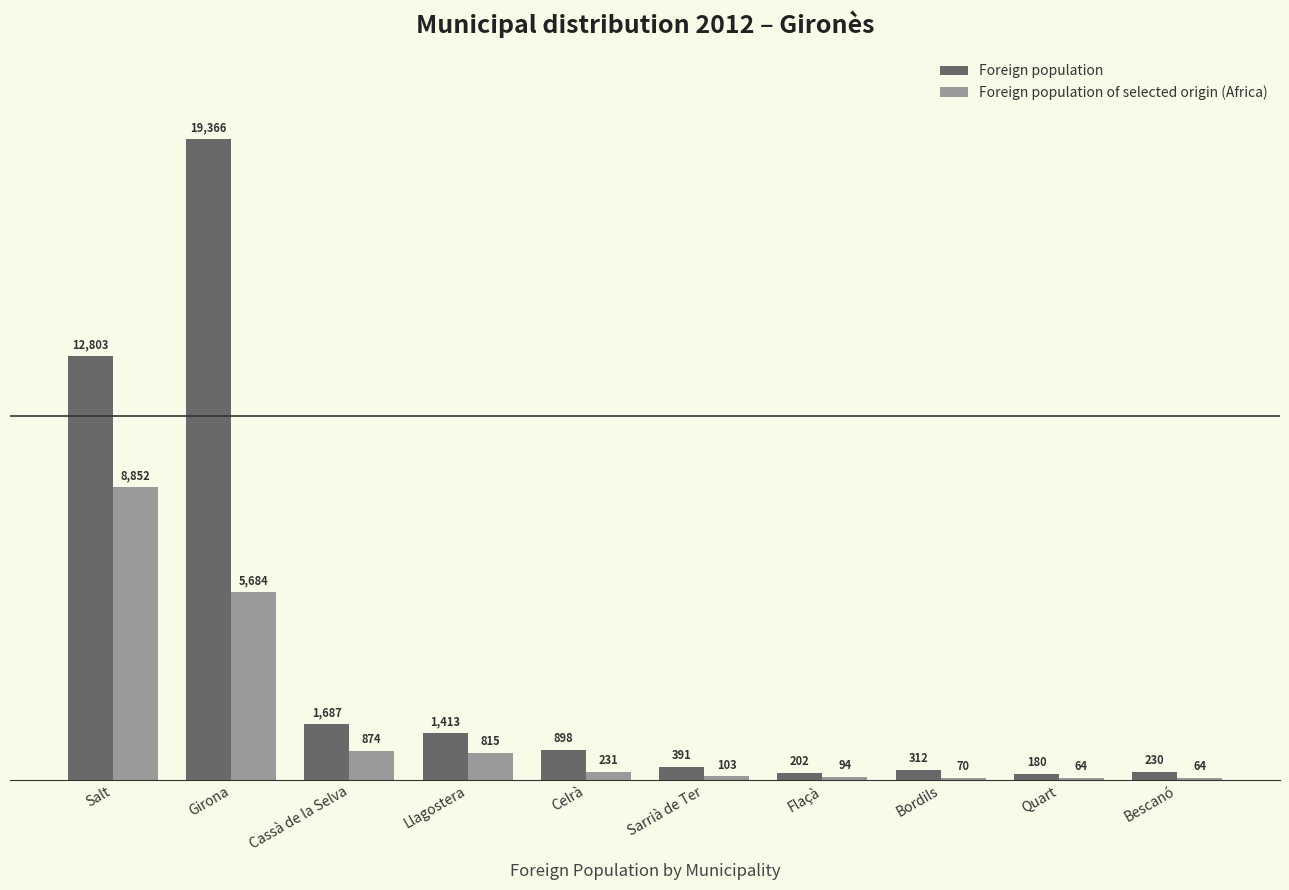

What is the sum of the Foreign population of selected origin (Africa) values at Bescanó and Sarrià de Ter?

167